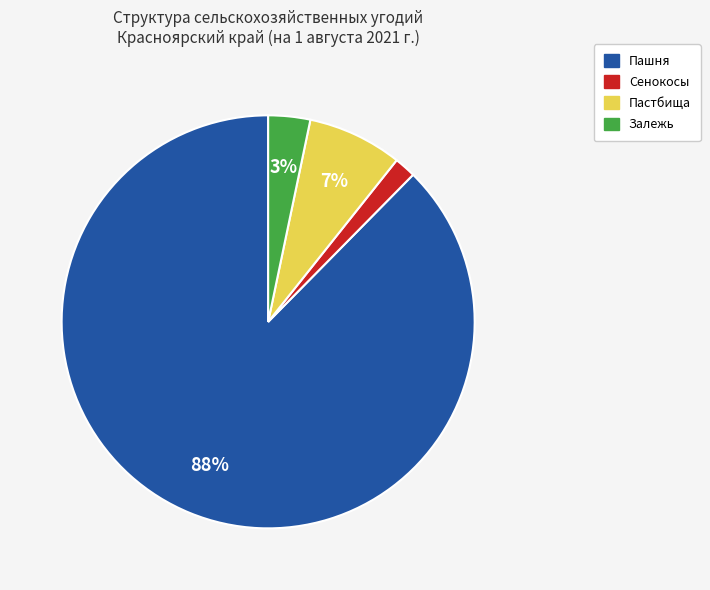

How many slices are in this pie chart?

4